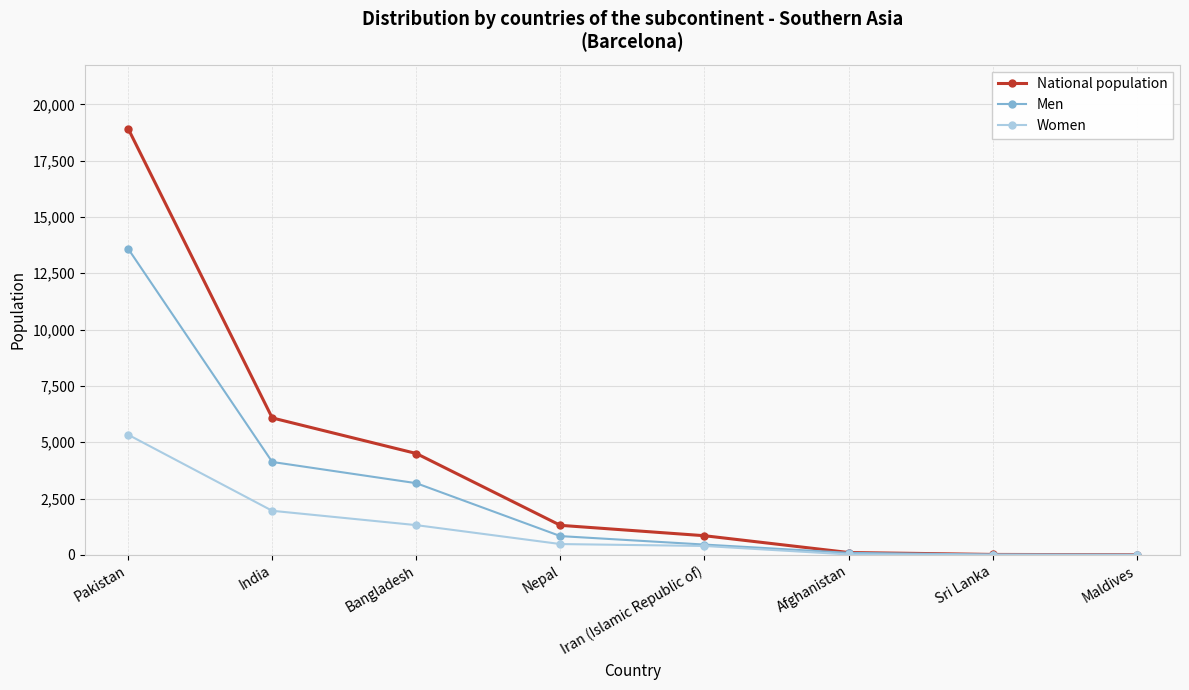

How many categories are shown in the chart?

8